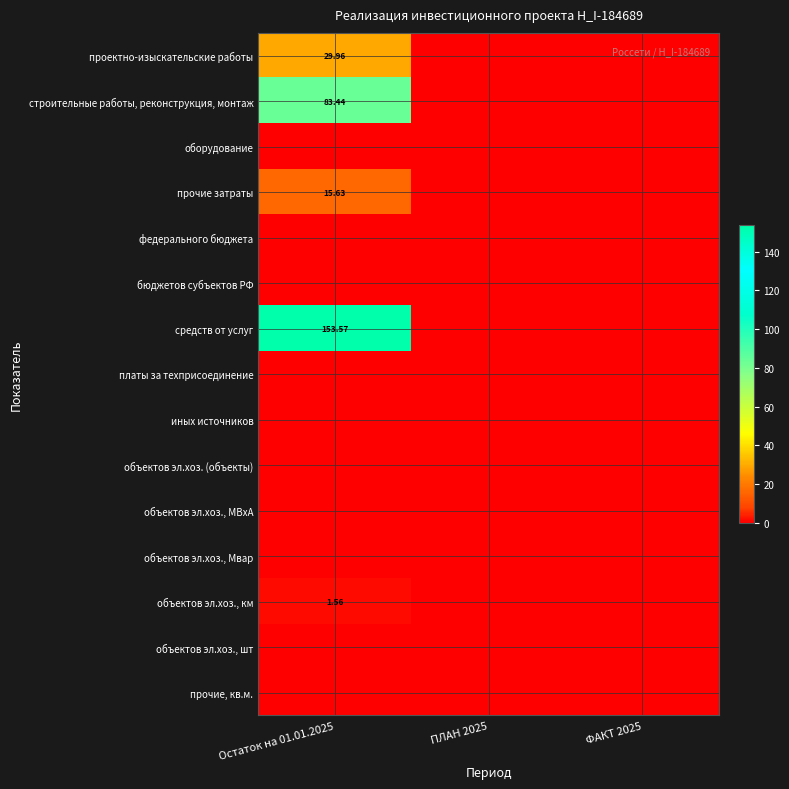

Which series has the largest range (max minus min)?

средств от услуг